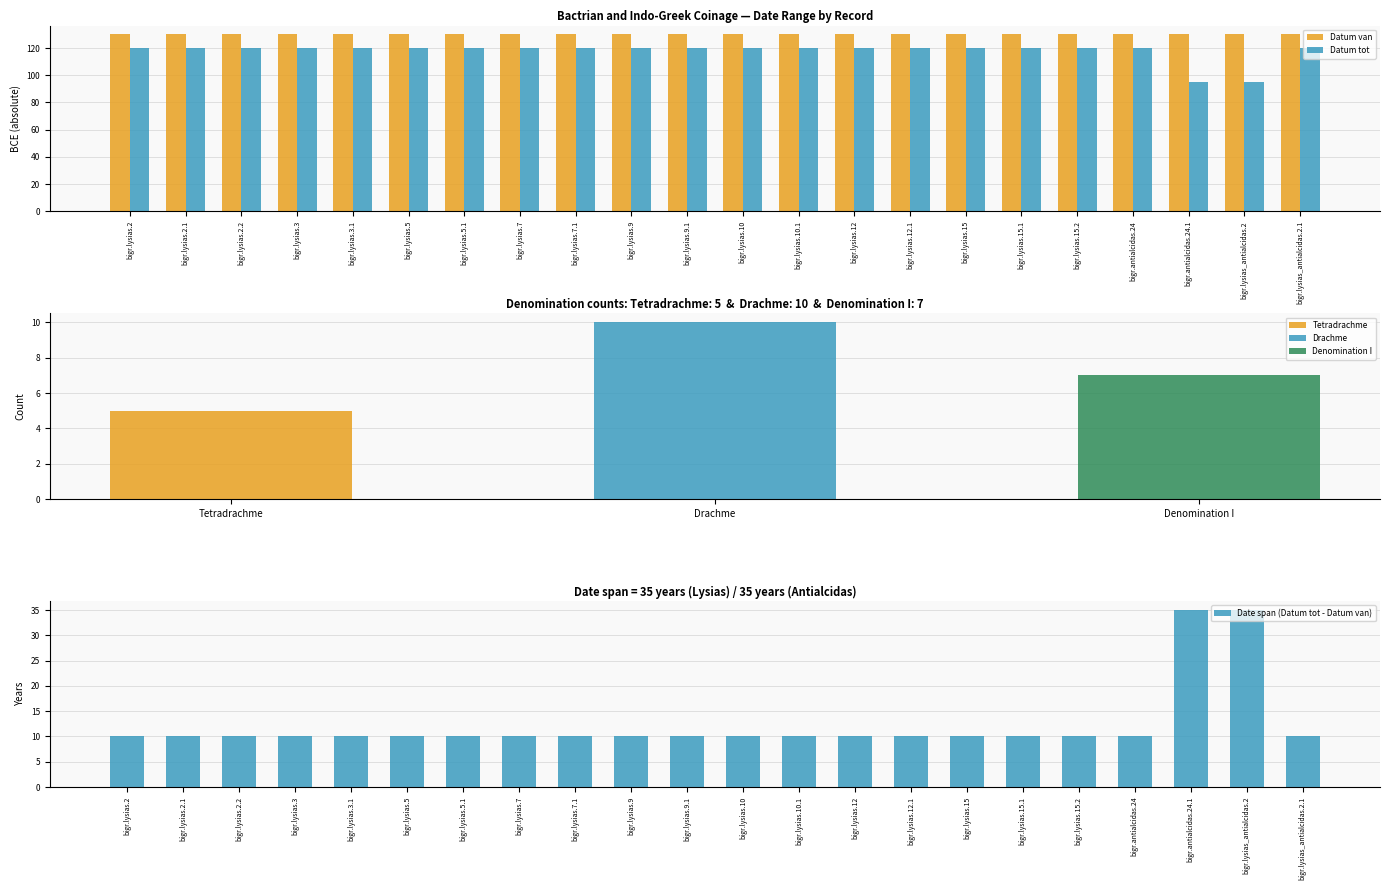

Between bigr.lysias.7.1 and bigr.antialcidas.24, which series saw the biggest shift?

Datum van